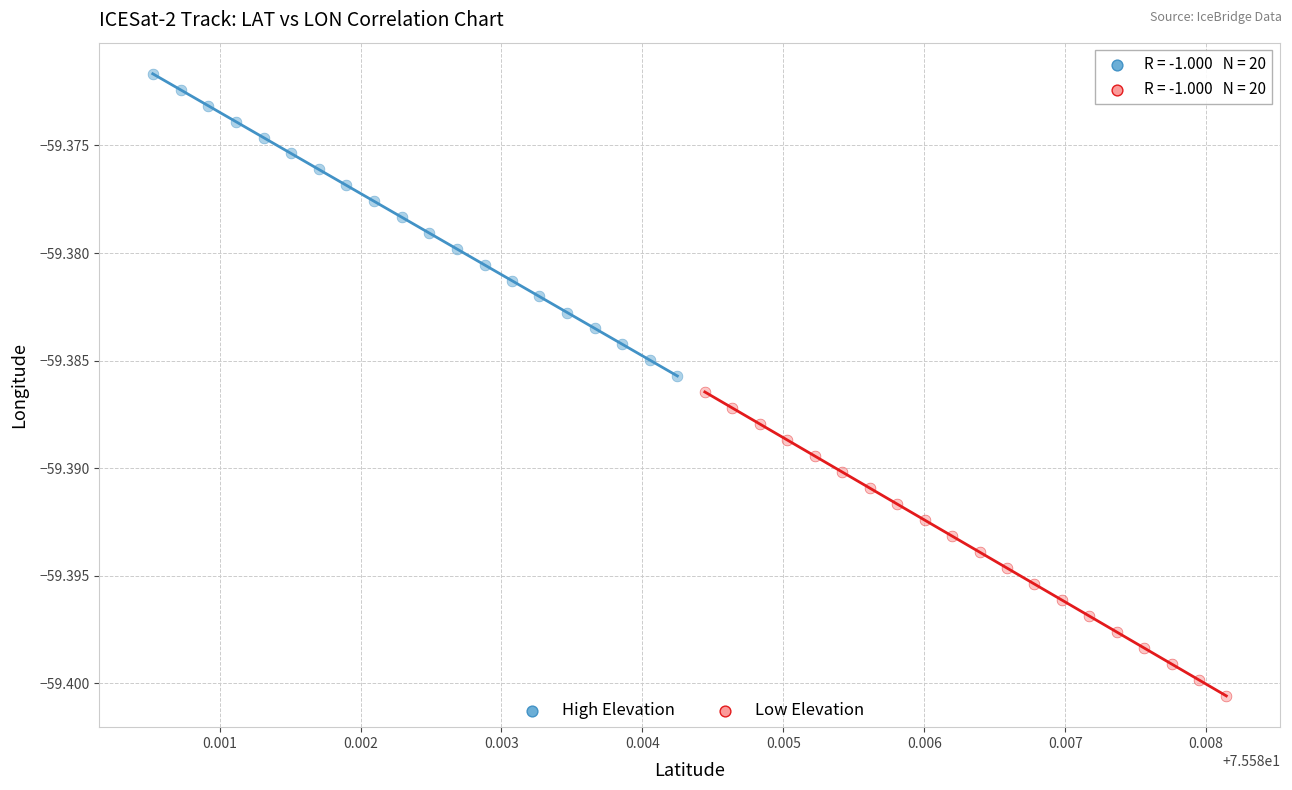

Which series contains the highest Y value?

High Elevation